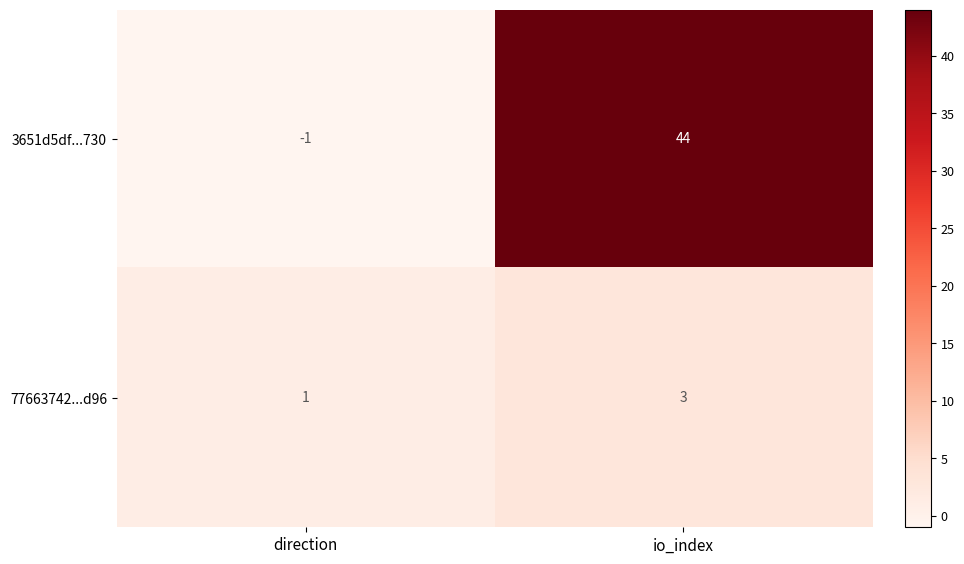

Reading left to right, transcribe all the data shown in this chart.

3651d5df...730: direction=-1	io_index=44
77663742...d96: direction=1	io_index=3